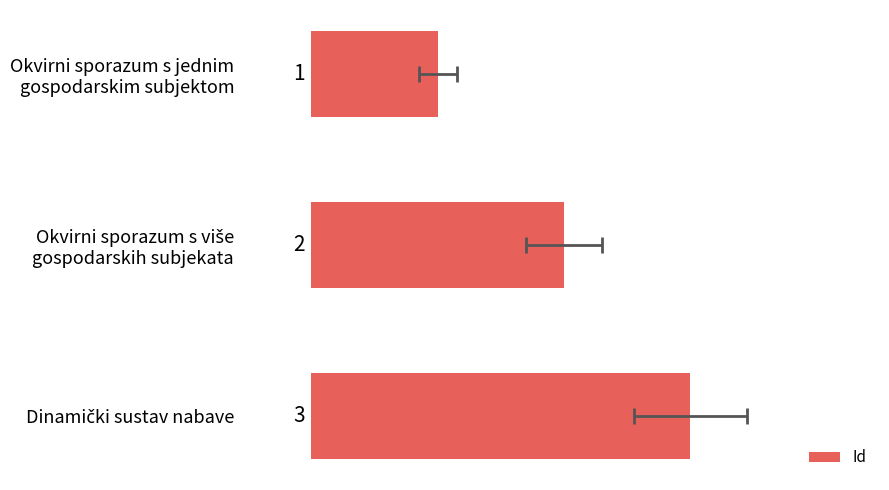

What is the approximate value at Dinamički sustav nabave?

3